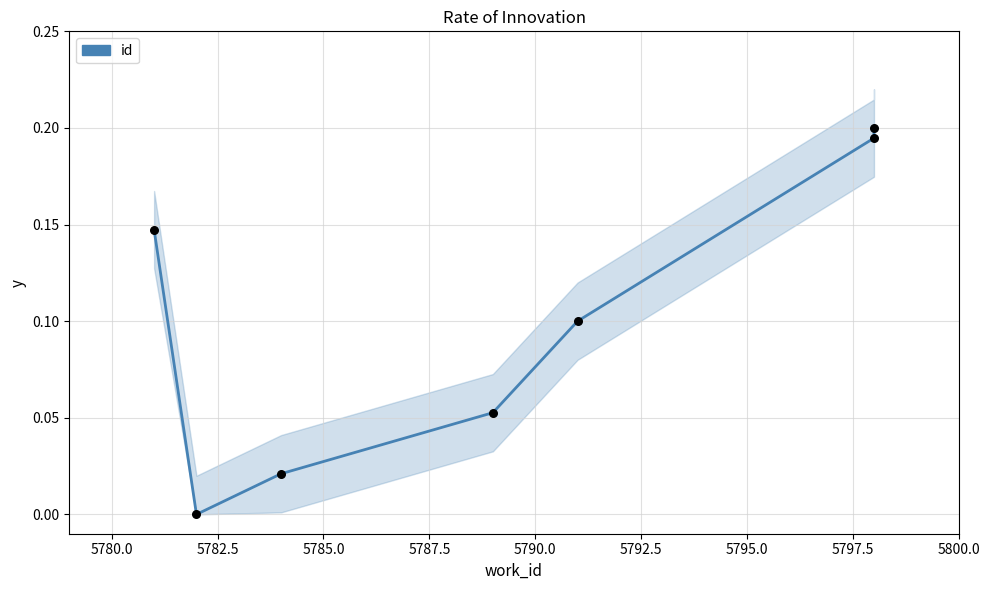

Which has a higher value, 5787.5 or 5792.5?

5792.5